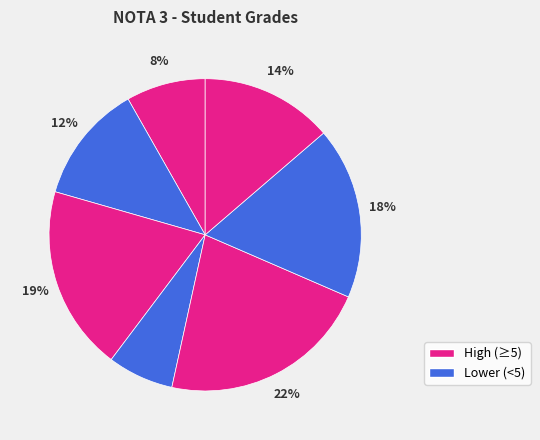

How many slices are in this pie chart?

7